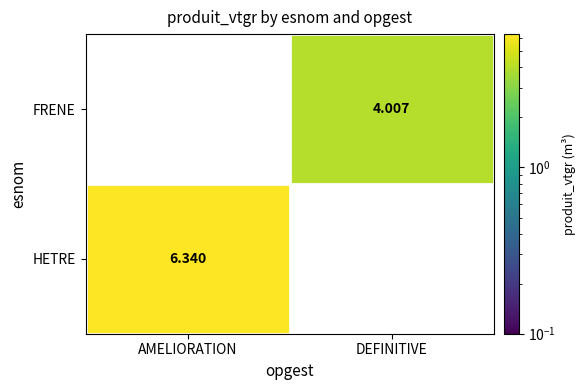

How many categories are shown in the chart?

2